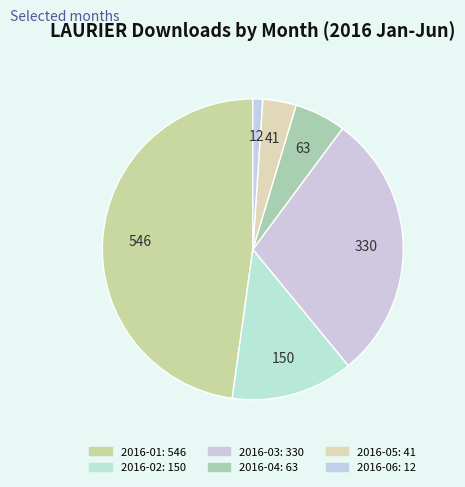

Count the number of slices in the pie.

6